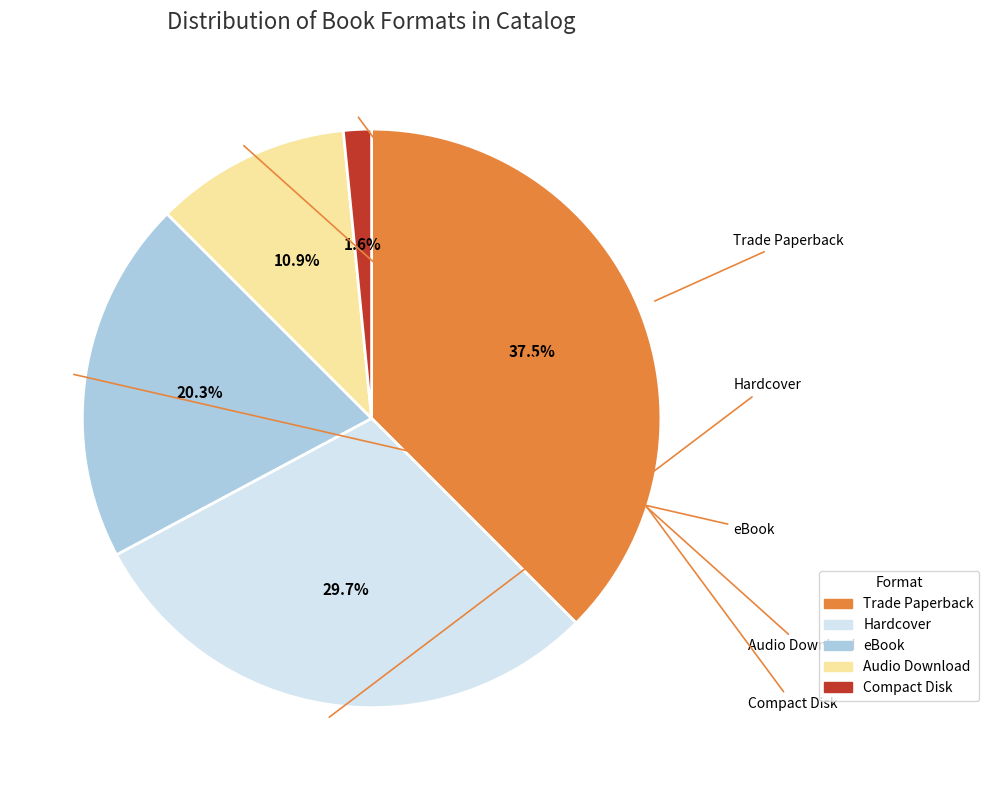

Does any single category account for the majority?

No